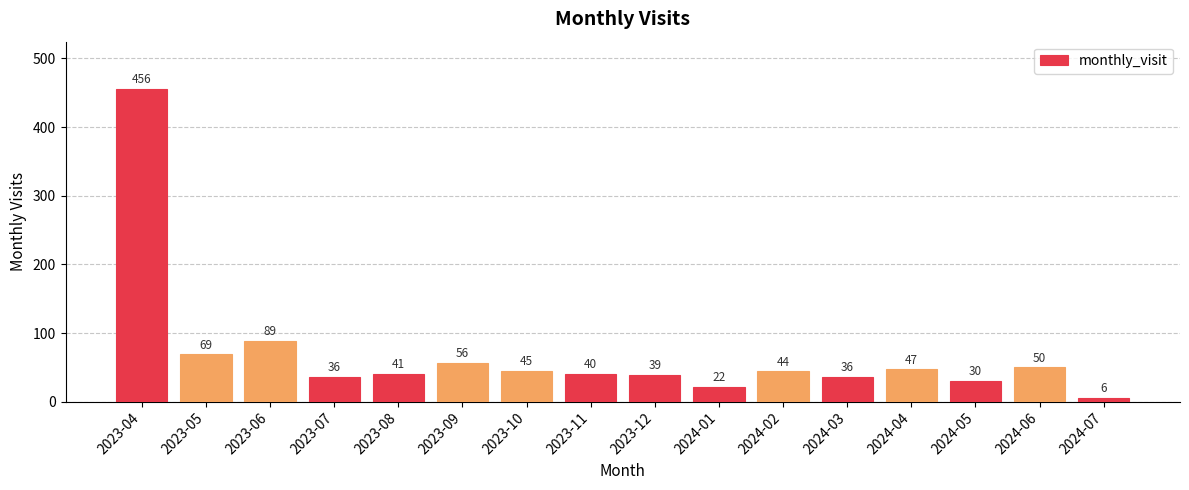

Where does the data first go above 44?

2023-04